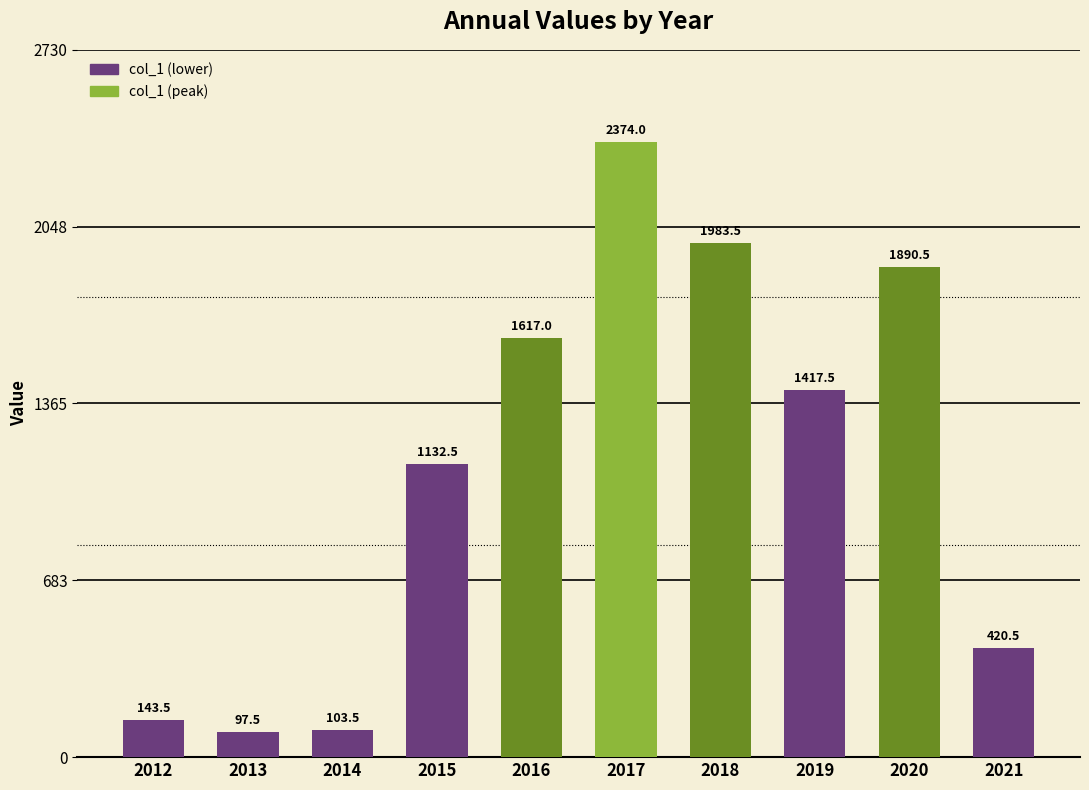

The chart shows a value of 668.0 at 2017. True or false?

False